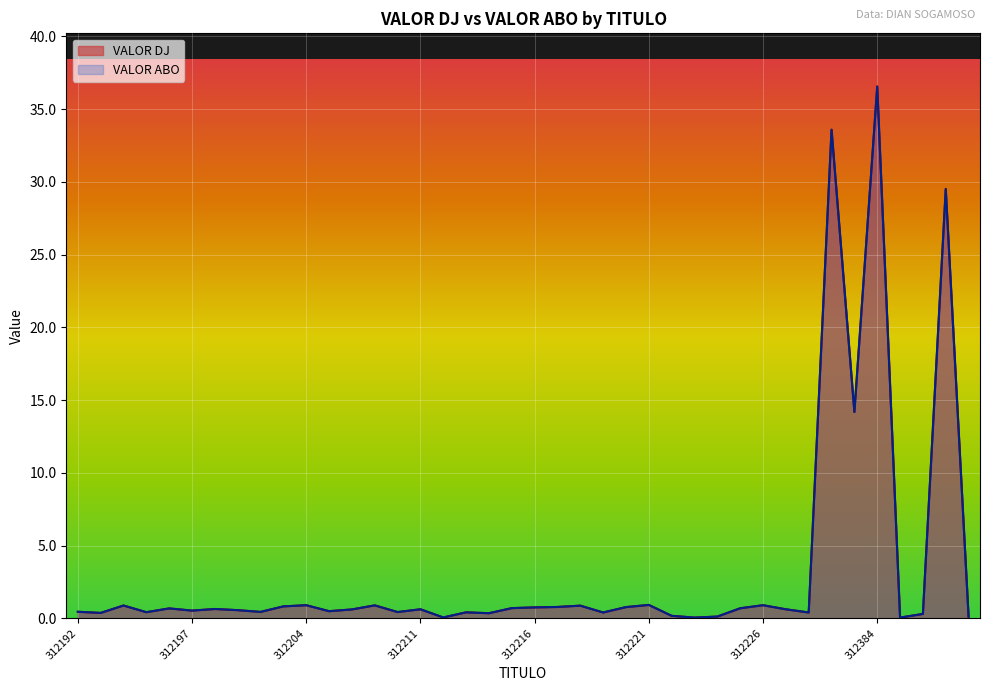

In VALOR ABO, how many points are lower than both neighbors (excluding endpoints)?

13